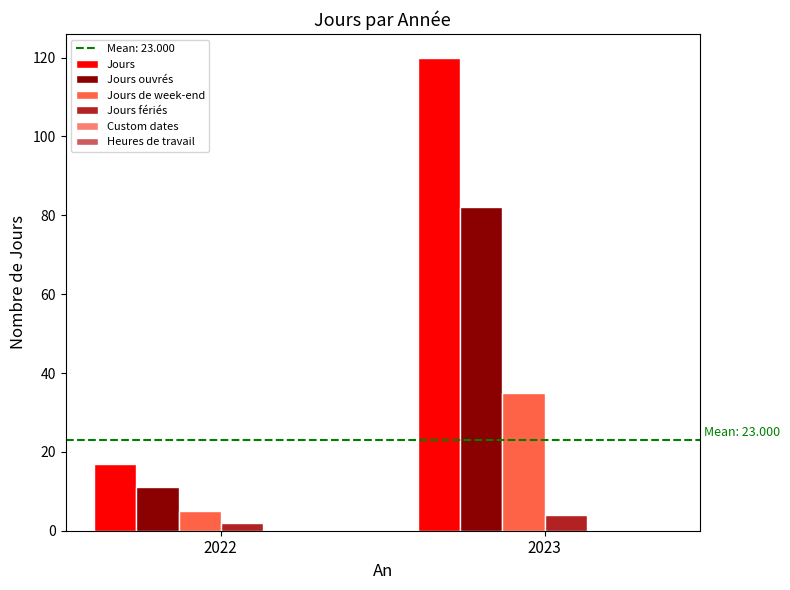

Rank the series by their maximum value, from highest to lowest.

Jours, Jours ouvrés, Jours de week-end, Jours fériés